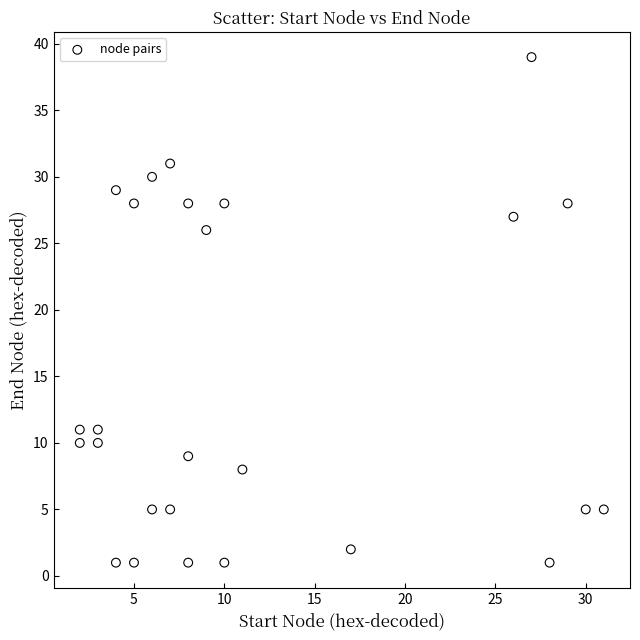

What Y value in the scatter plot is closest to 20?

26